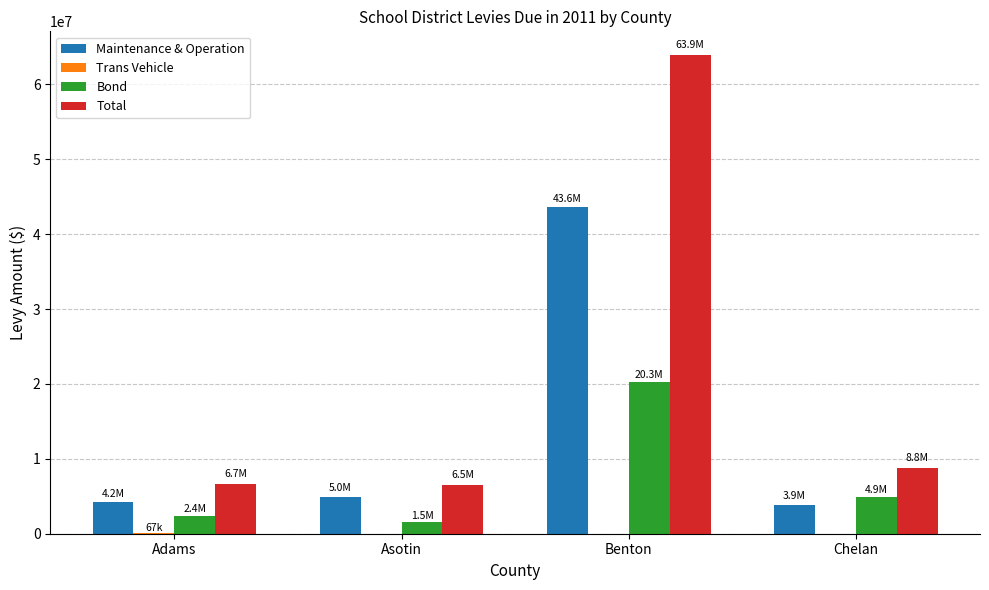

True or false: Total has a value of 6701228 at Adams.

True